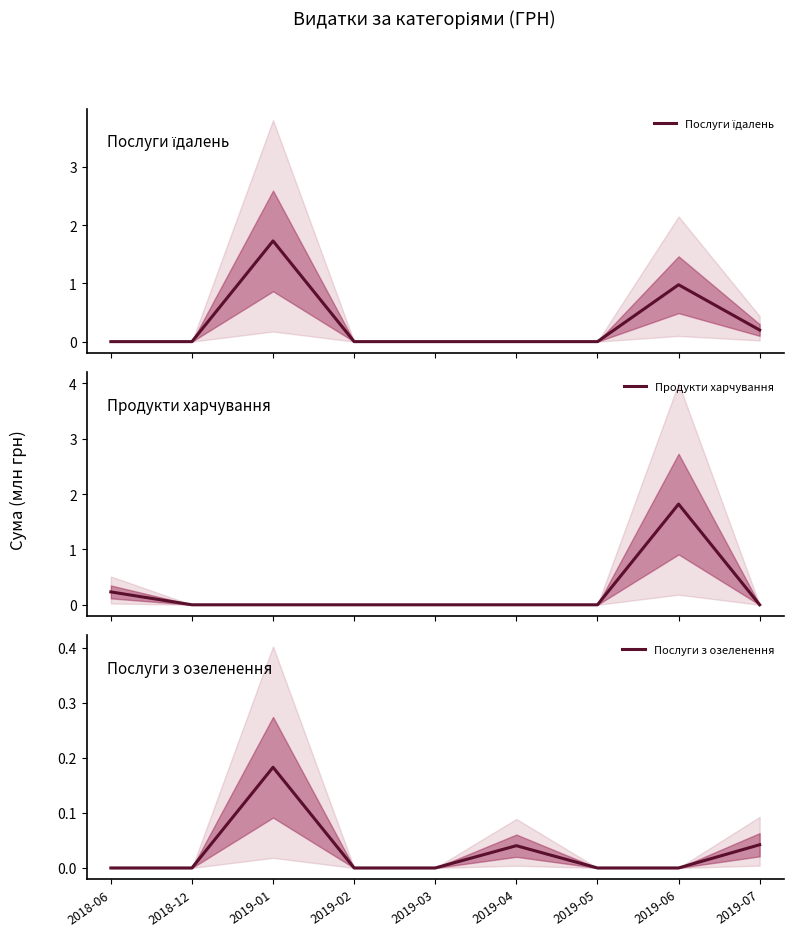

What are all the series names shown in the legend?

Послуги їдалень, Продукти харчування, Послуги з озеленення